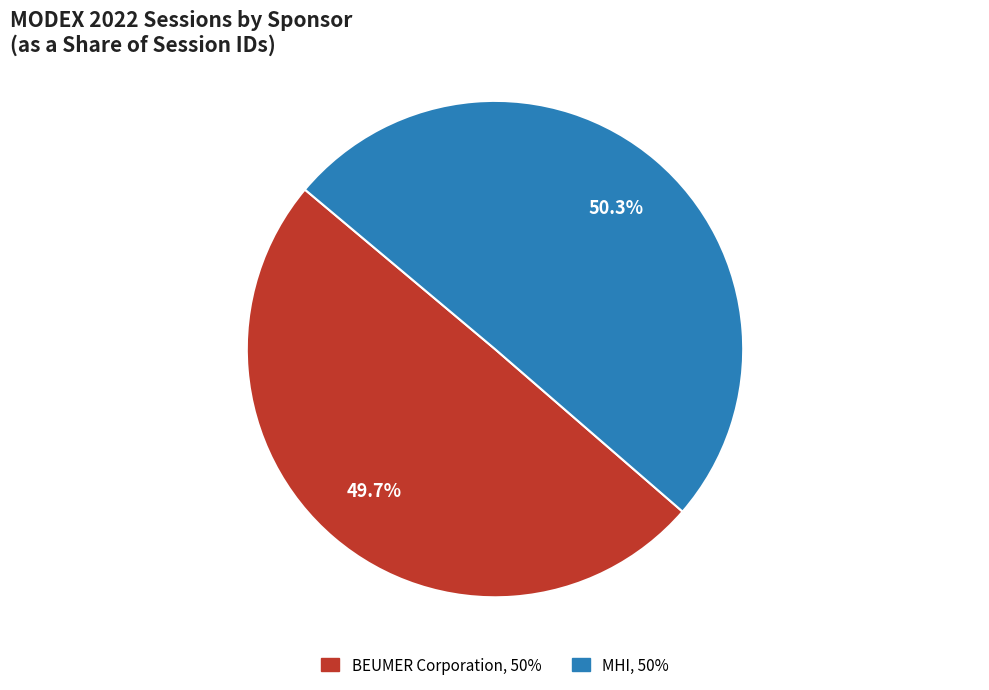

Which category accounts for the majority?

MHI